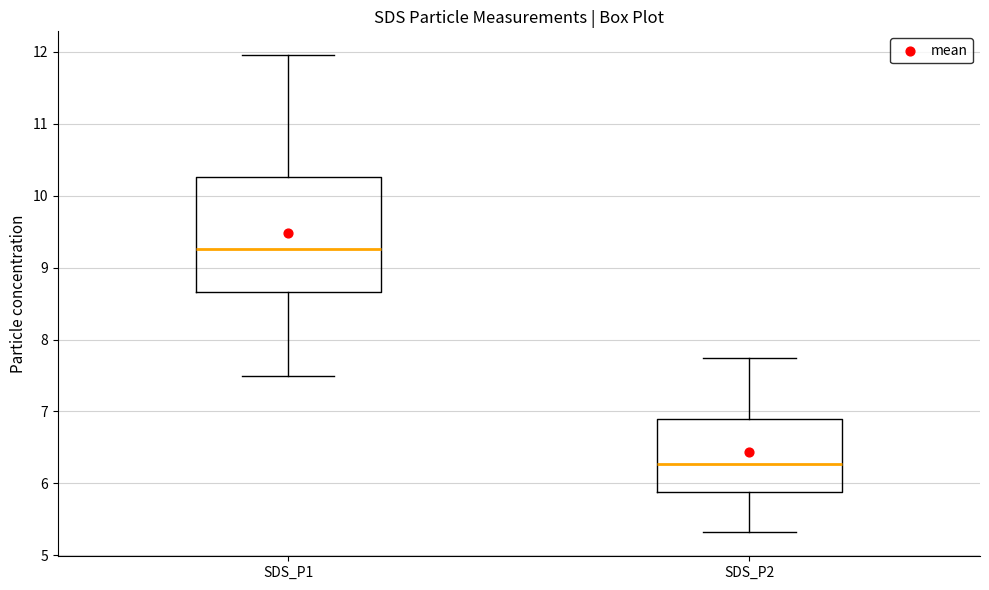

Which box's median line is the highest?

SDS_P1